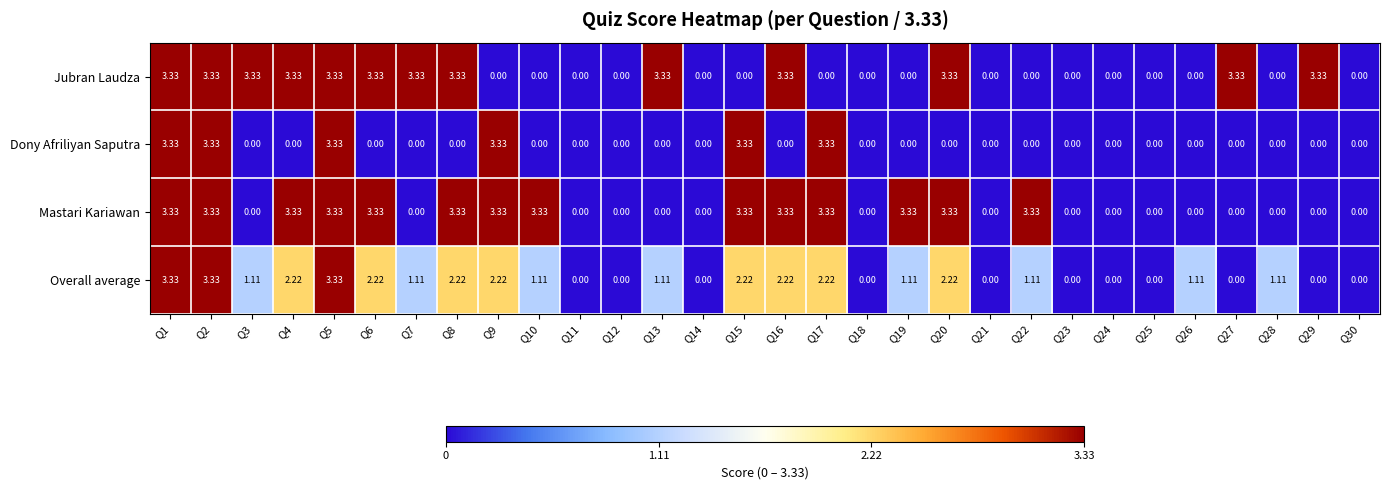

Between Q19 and Q26, which series saw the biggest shift?

Mastari Kariawan